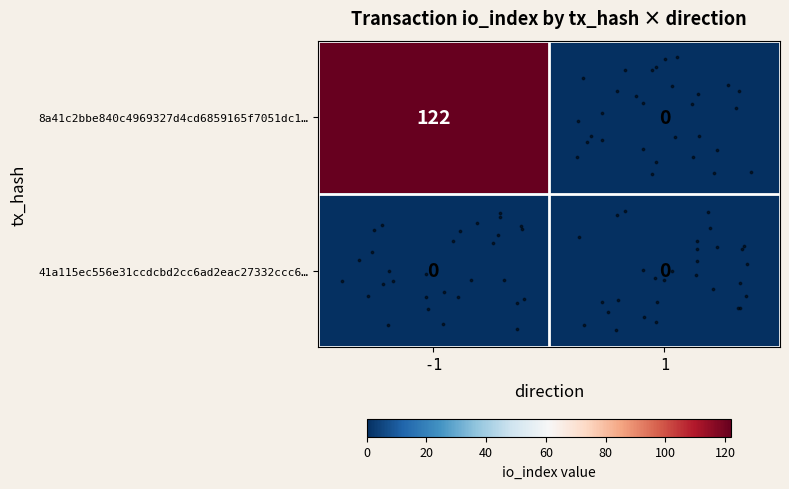

Which label corresponds to the smallest value in the chart?

1